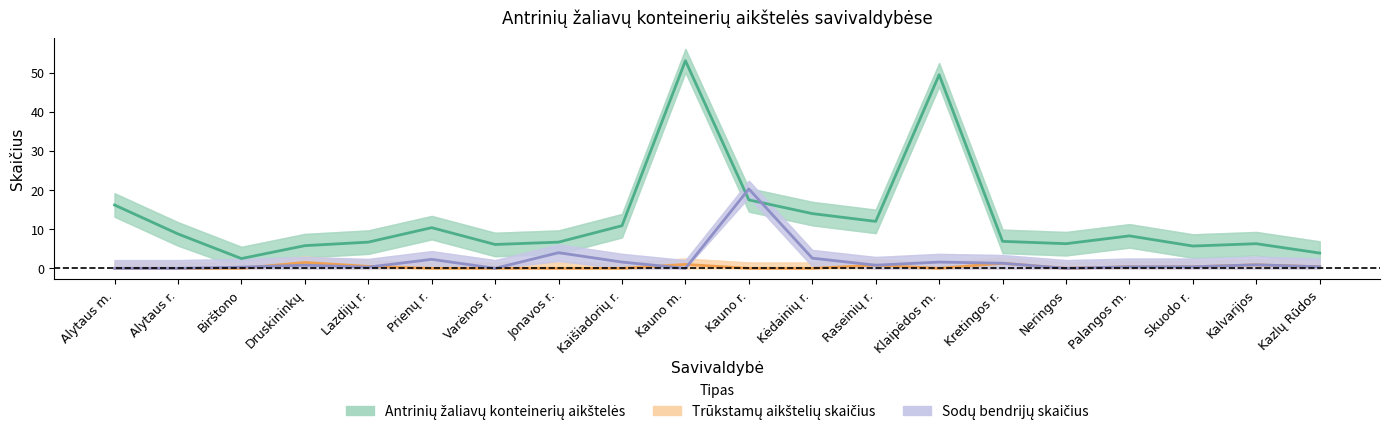

At which category does the chart reach its minimum across all series?

Alytaus m.